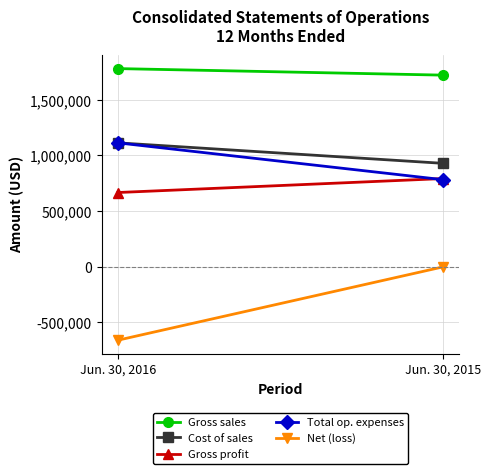

Reading left to right, list all the values displayed in this chart.

Gross sales: 1781062	1722261
Cost of sales: 1113748	929437
Gross profit: 667314	792824
Total op. expenses: 1113524	782523
Net (loss): -659896	-718